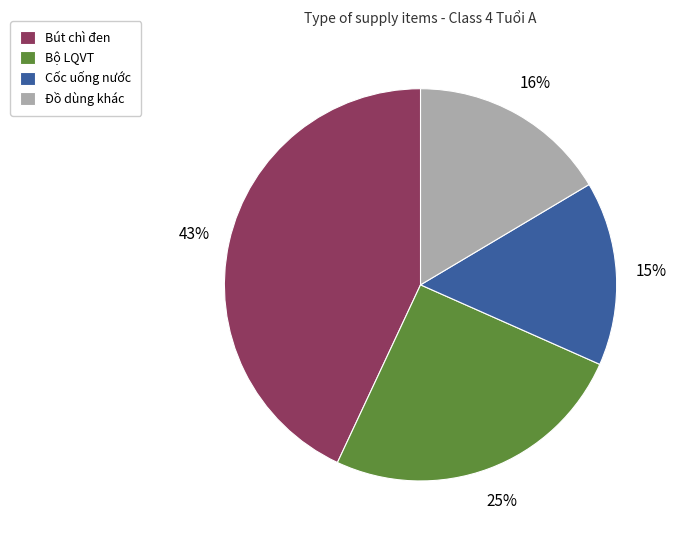

What is the smallest slice in the pie chart?

Cốc uống nước